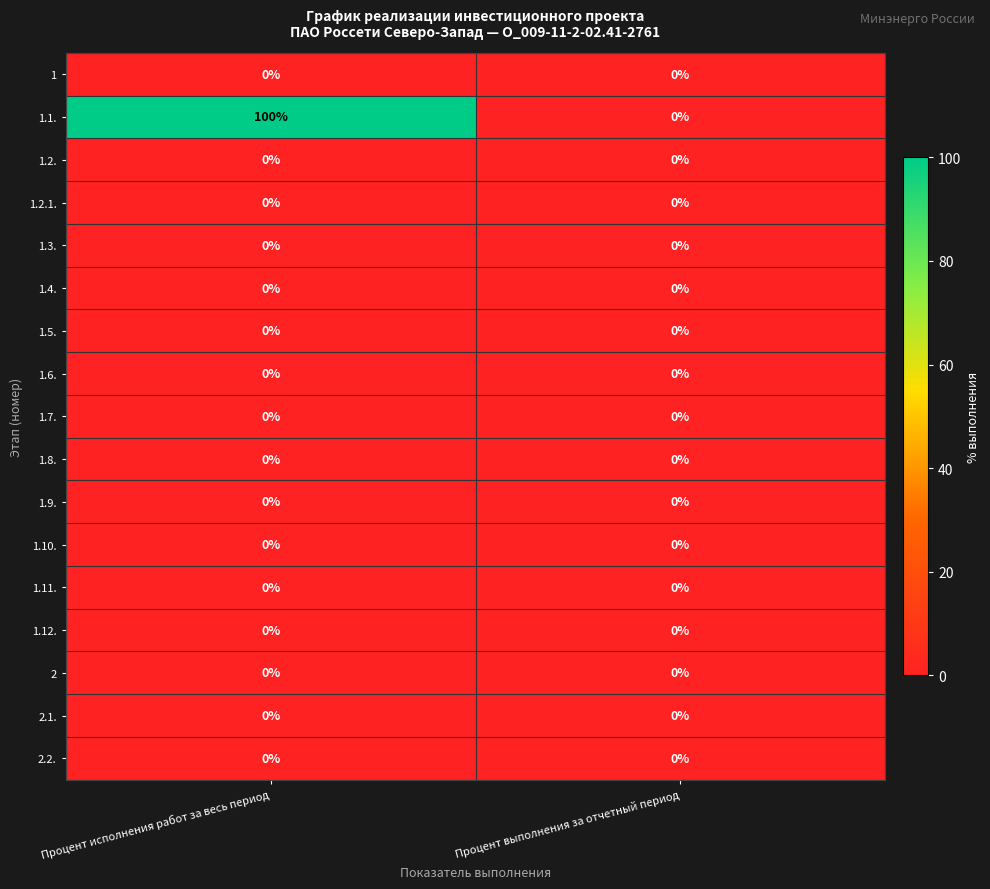

The value of 1.9. at Процент выполнения за отчетный период is 0. True or false?

True